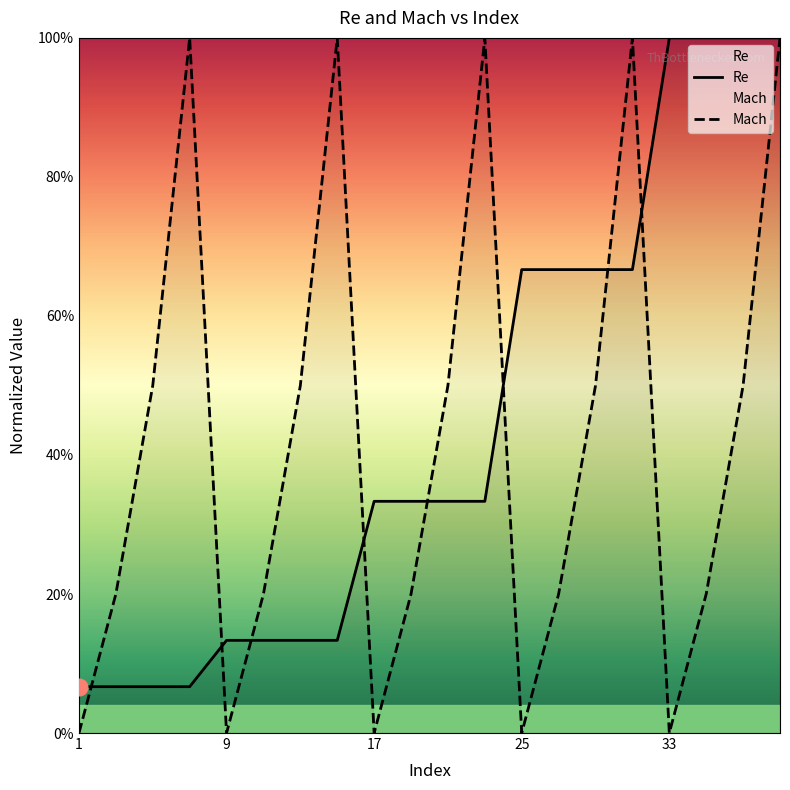

List the labels in order of Mach value, largest first.

7, 15, 23, 31, 39, 5, 13, 21, 29, 37, 3, 11, 19, 27, 35, 1, 9, 17, 25, 33